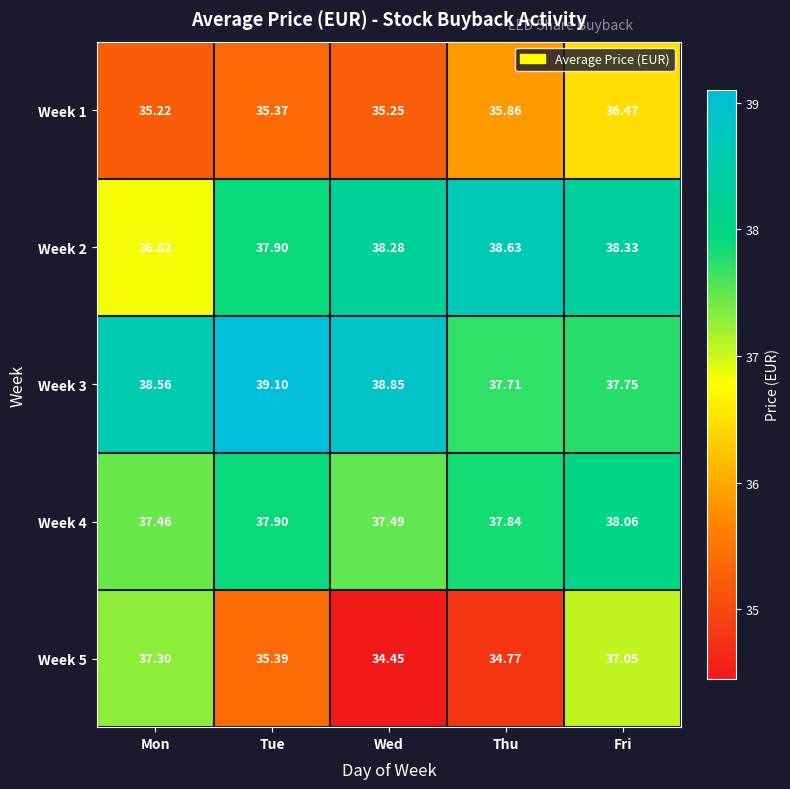

At which label is Week 5 closest to 35?

Thu